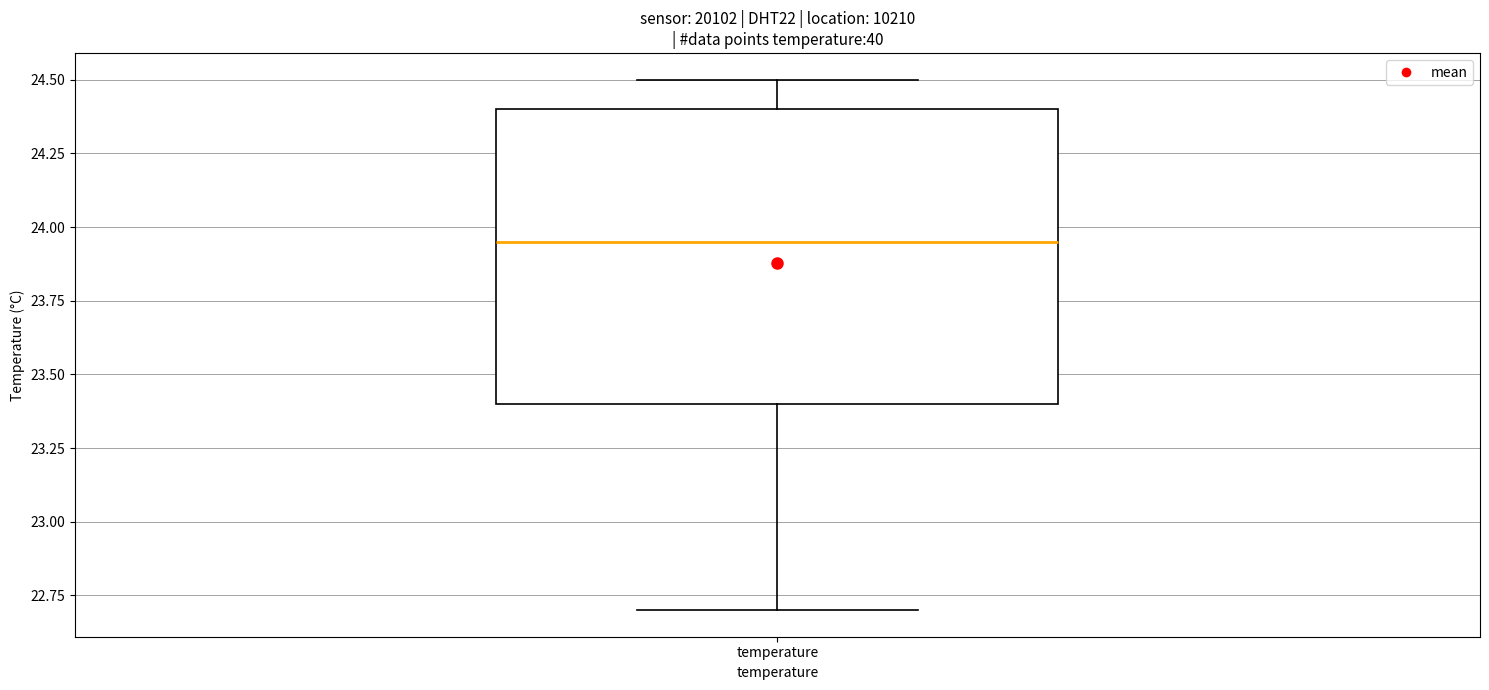

Transcribe this box plot: give where the median line is, the range the box spans, and where the two whiskers end, as read against the y-axis. The values are not printed on the chart, so give them approximately, as read against the axis.

median 23.95, box 23.40 to 24.40, whiskers 22.70 to 24.50